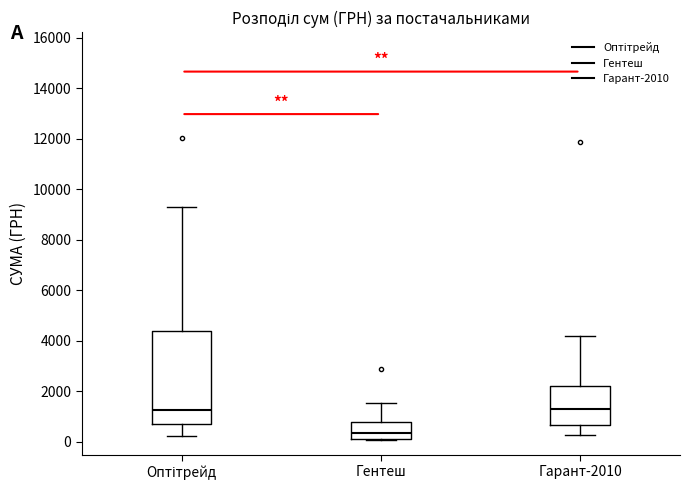

Where does the median line of the box for Гентеш sit on the y-axis? The values are not printed on the chart, so give them approximately, as read against the axis.

400